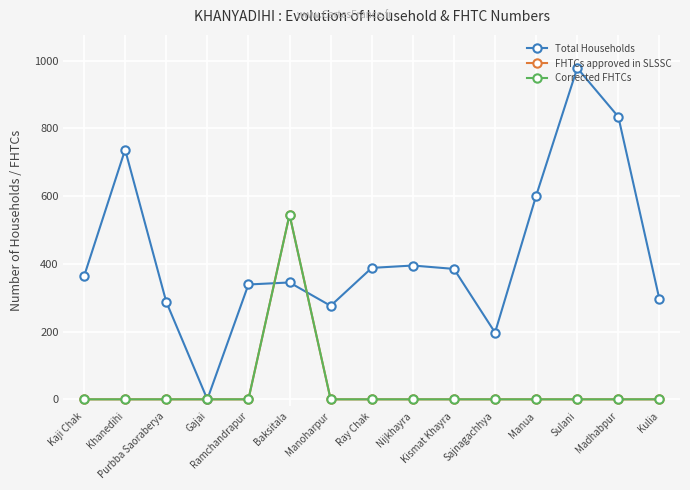

Does the chart have visible grid lines?

Yes